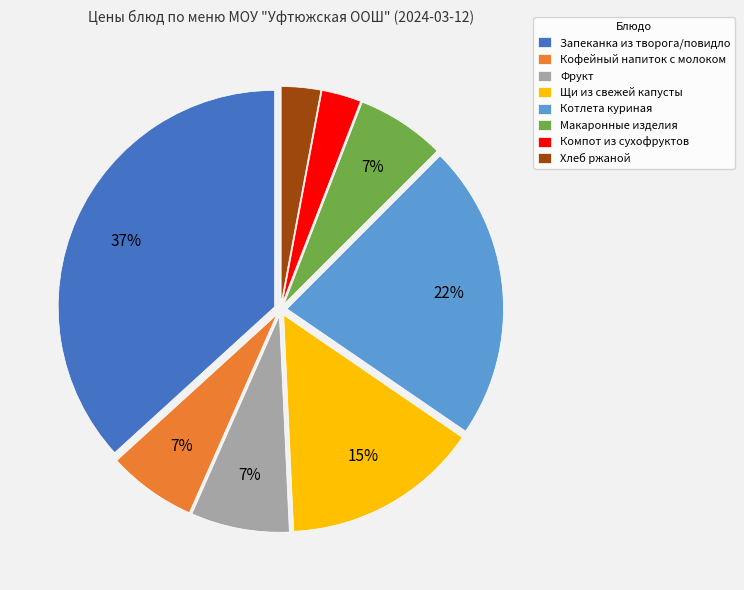

What is the largest slice in the pie chart?

Запеканка из творога/повидло